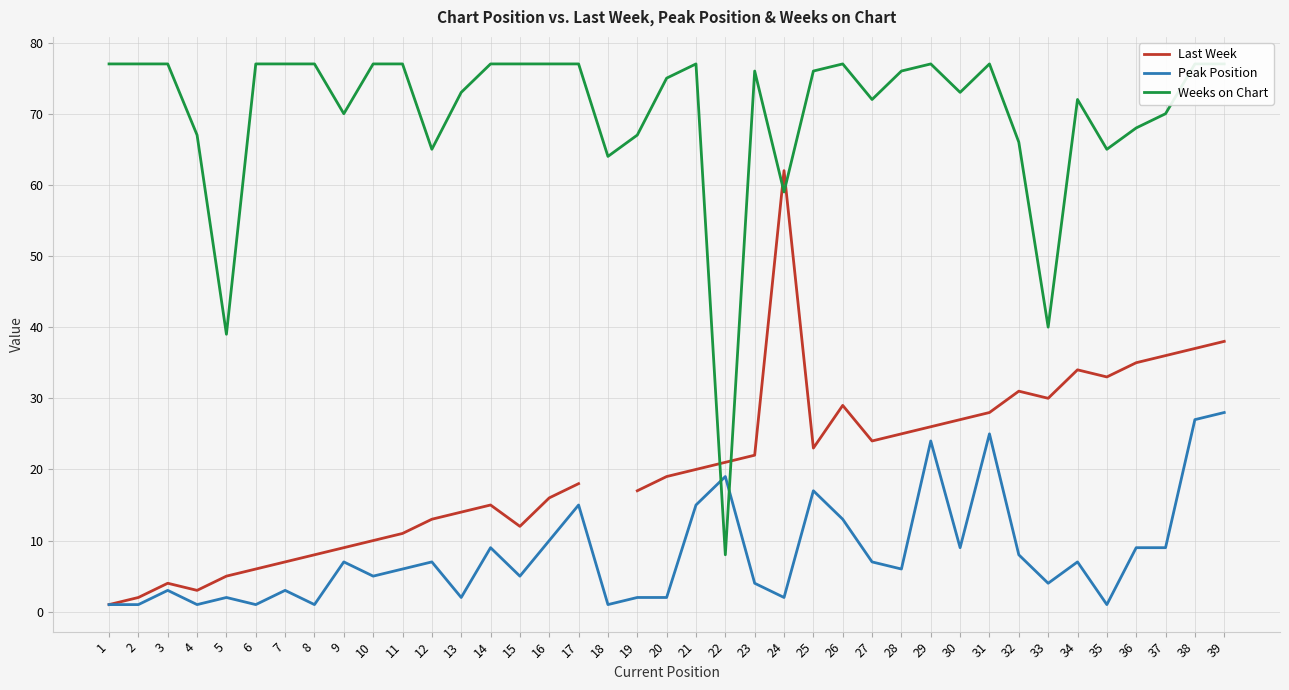

Between 37 and 39, which is larger?

39